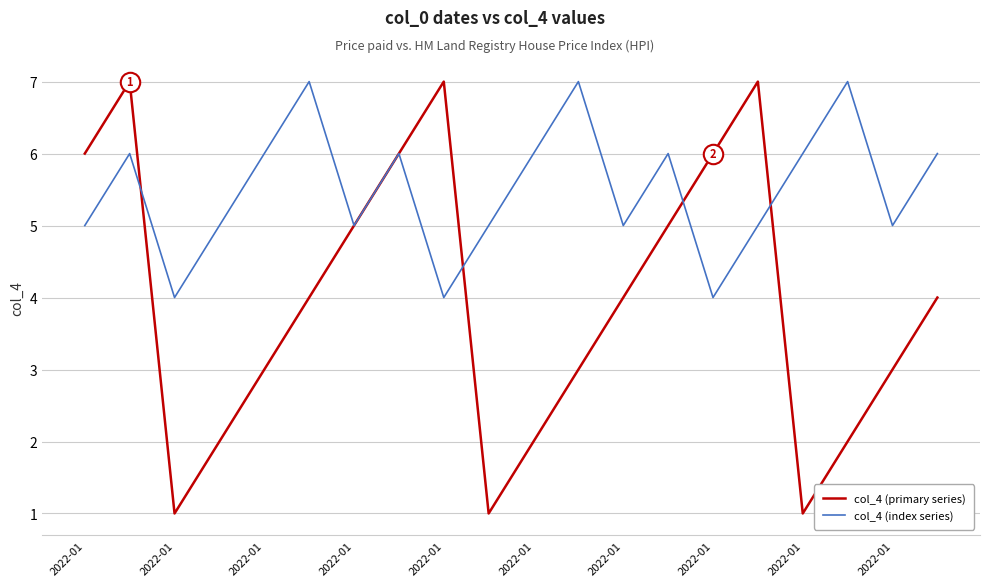

Count the col_4 (primary series) values in the range 2 to 6.

14